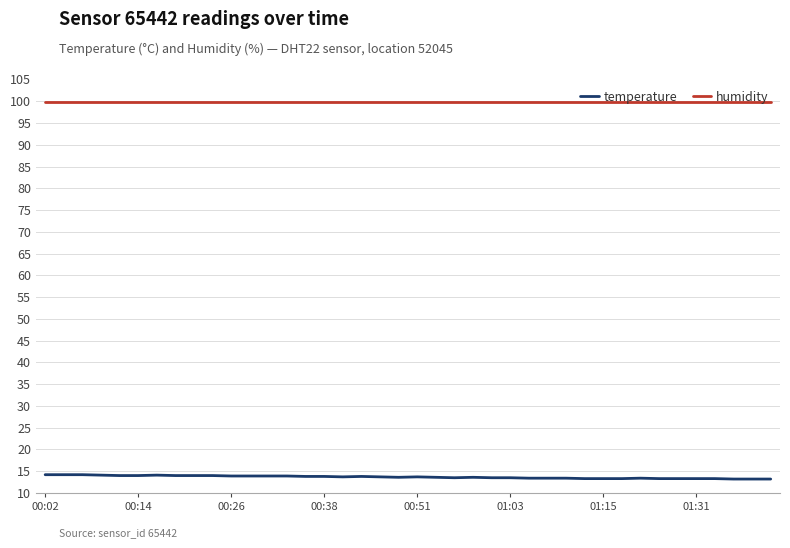

List the series in order of their overall mean, highest first.

humidity, temperature